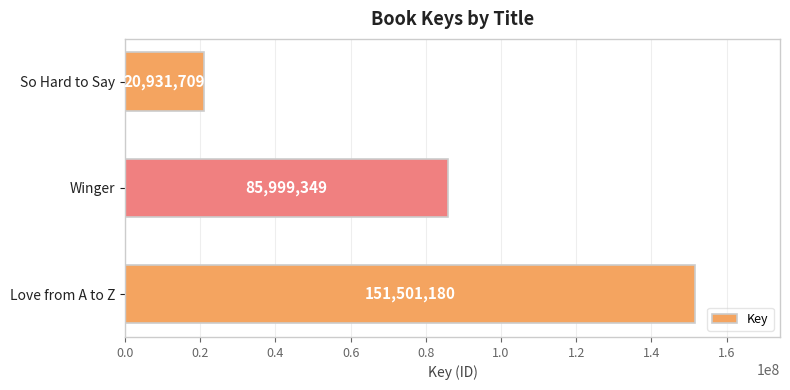

What is the change in value from Love from A to Z to Winger?

-65501831